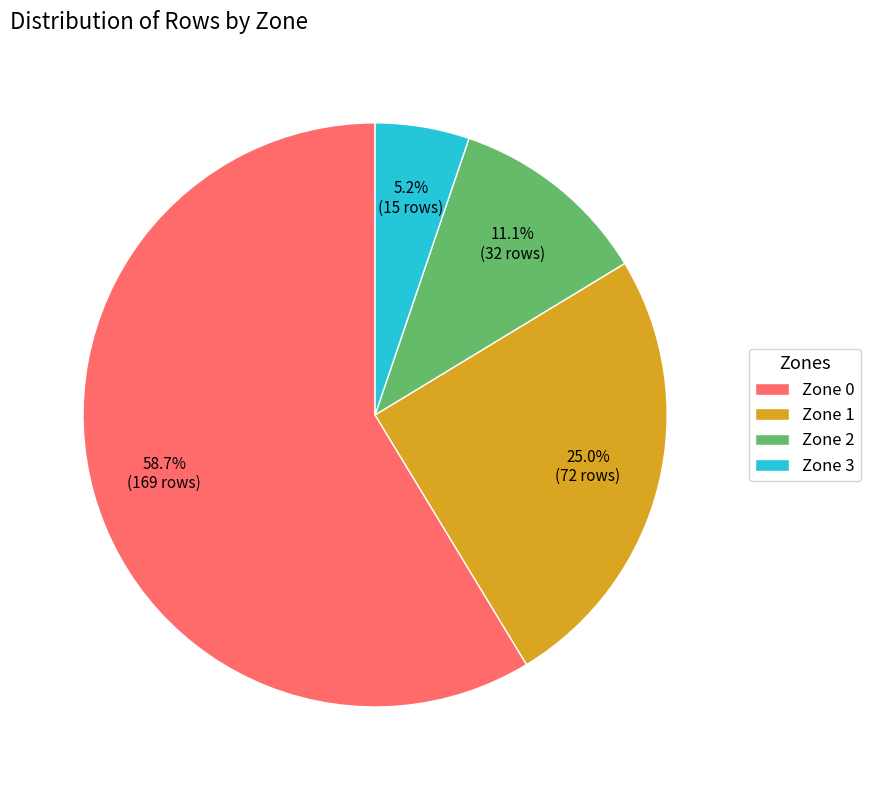

Rank the categories by value from highest to lowest.

Zone 0, Zone 1, Zone 2, Zone 3